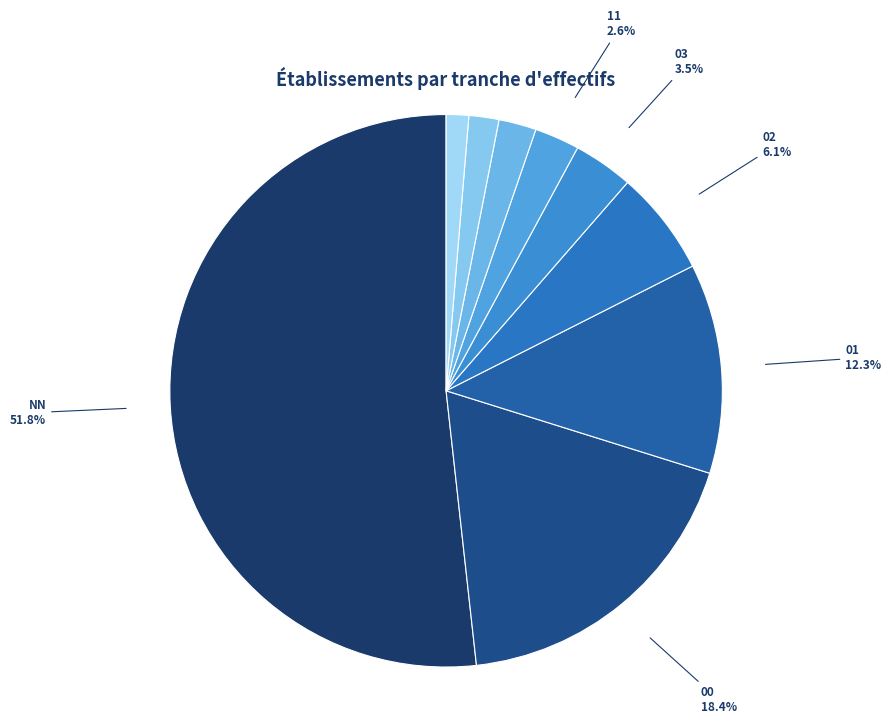

What is the ratio of the value at 21 to the value at 02?

0.3